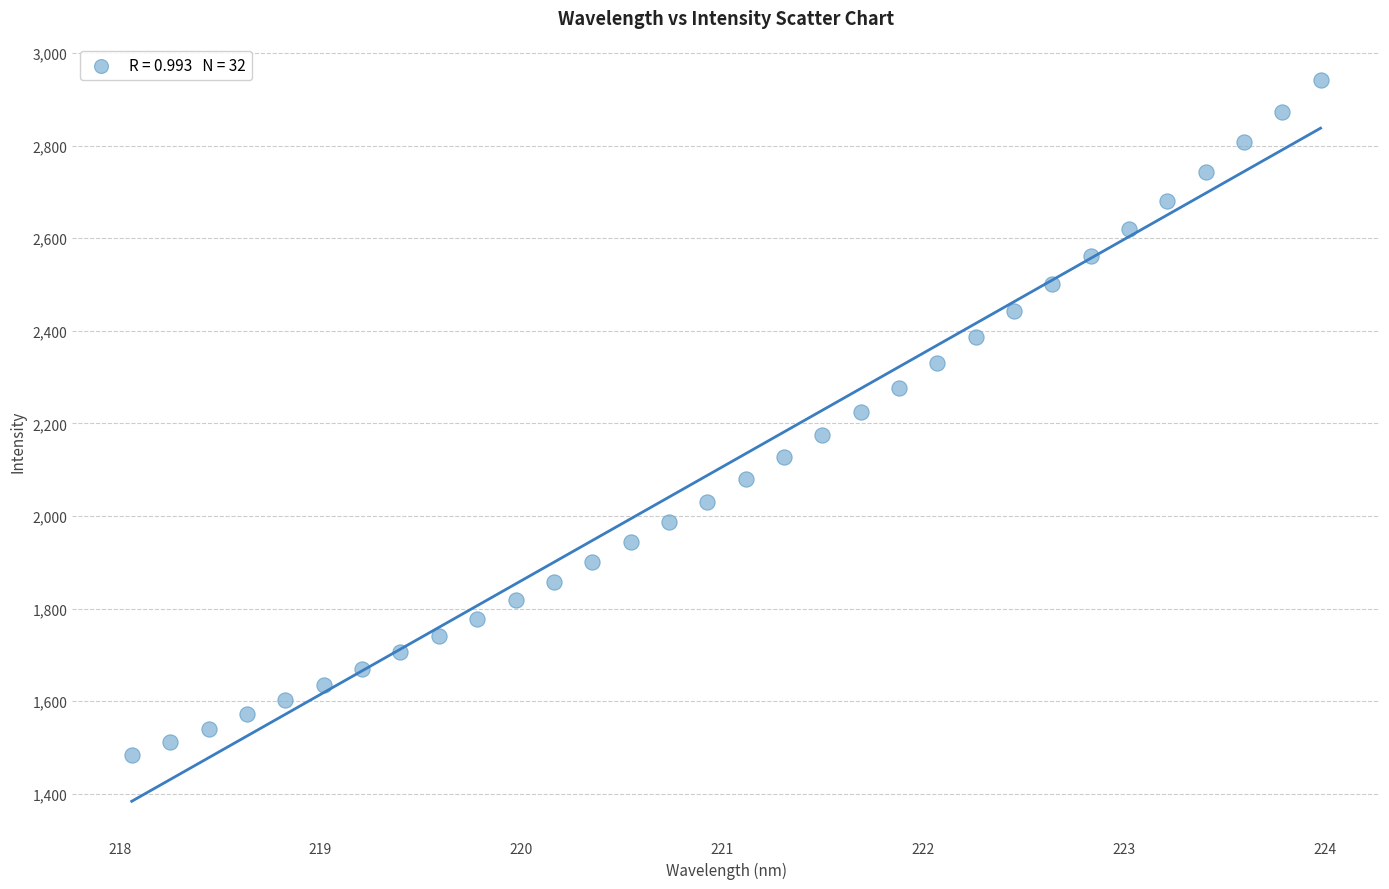

What is the range of Y values (max minus min)?

1458.5